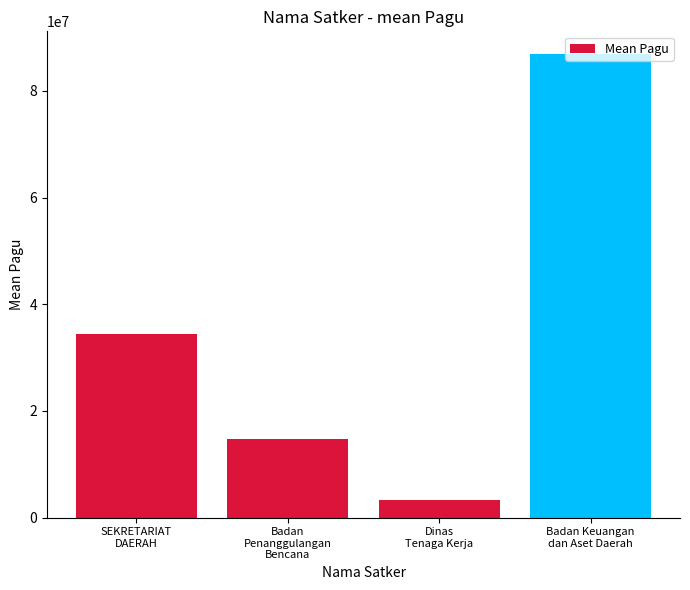

Reading left to right, extract all data points from this chart.

34466333.3	14700000.0	3246942.0	86826208.4